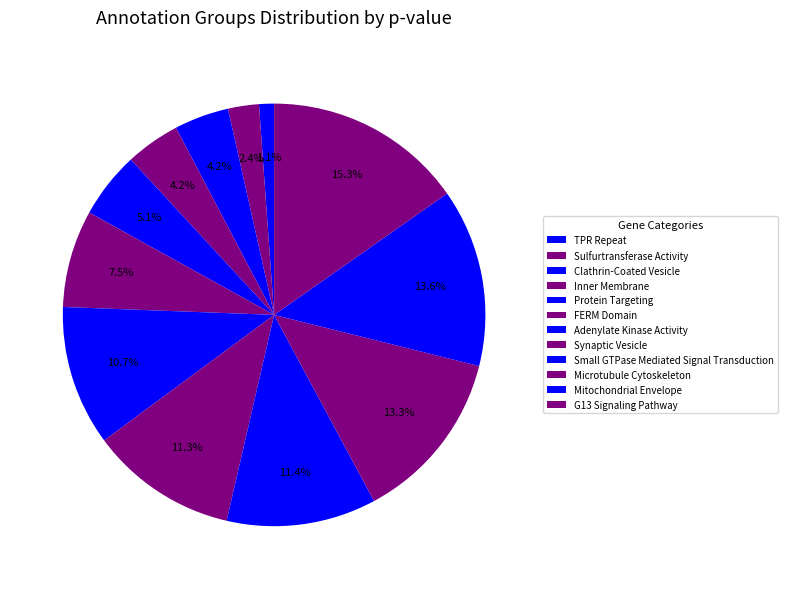

How many slices are in this pie chart?

12